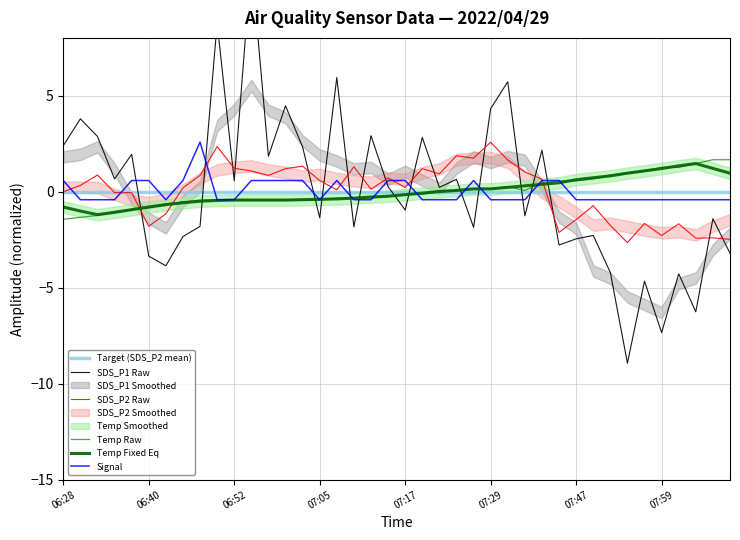

Which series ends up on top after the final intersection of Signal and SDS_P2?

Signal